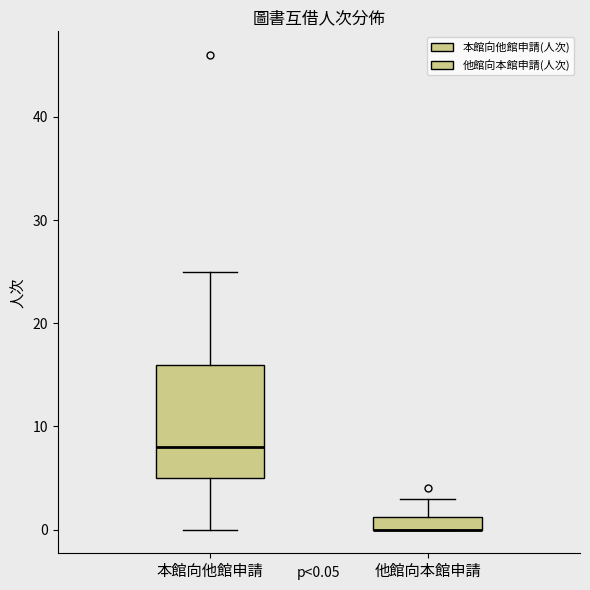

Comparing the boxes themselves (not the whiskers), which one is the tallest?

本館向他館申請